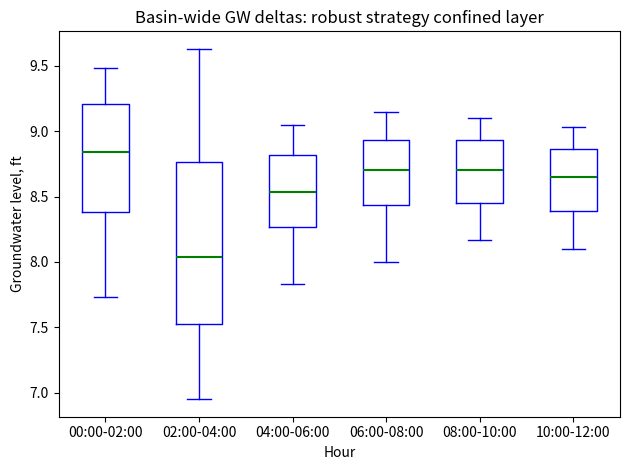

Where does the median line of the box for 10:00-12:00 sit on the y-axis? The values are not printed on the chart, so give them approximately, as read against the axis.

8.65